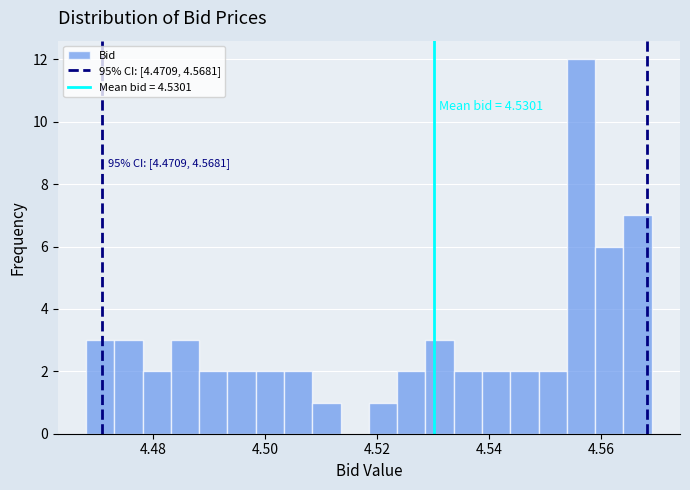

Read against the x-axis, roughly where is the centre of the tallest bar?

4.556